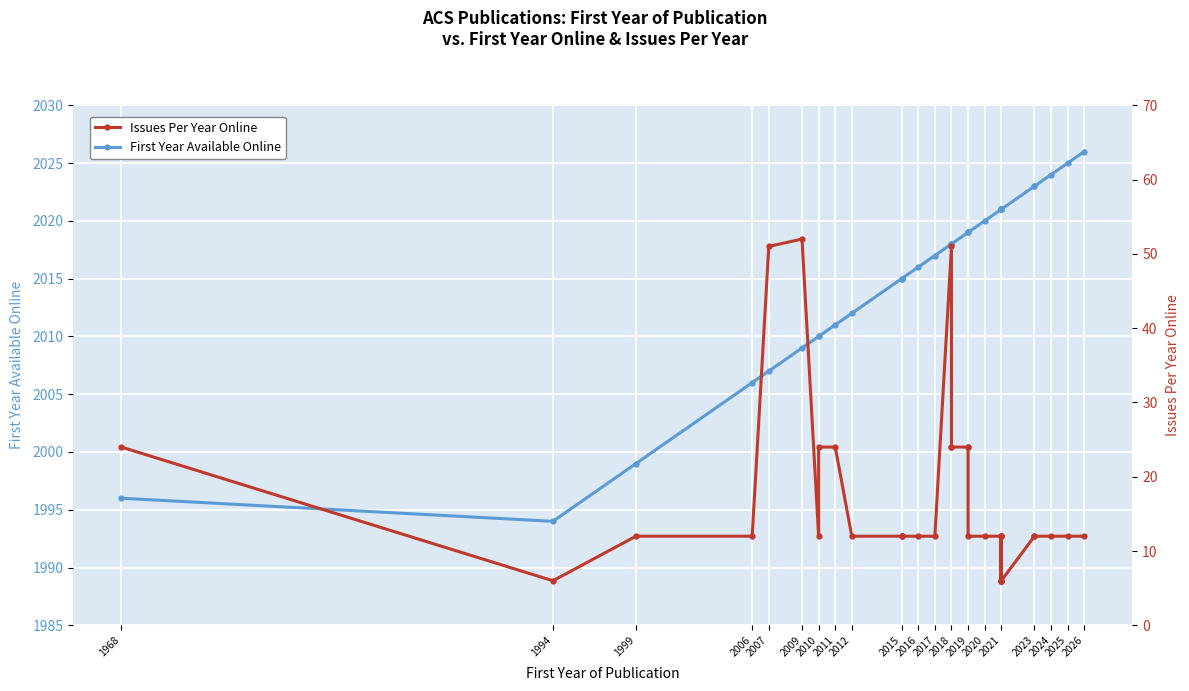

List the series in order of their overall mean, highest first.

First Year Available Online, Issues Per Year Online